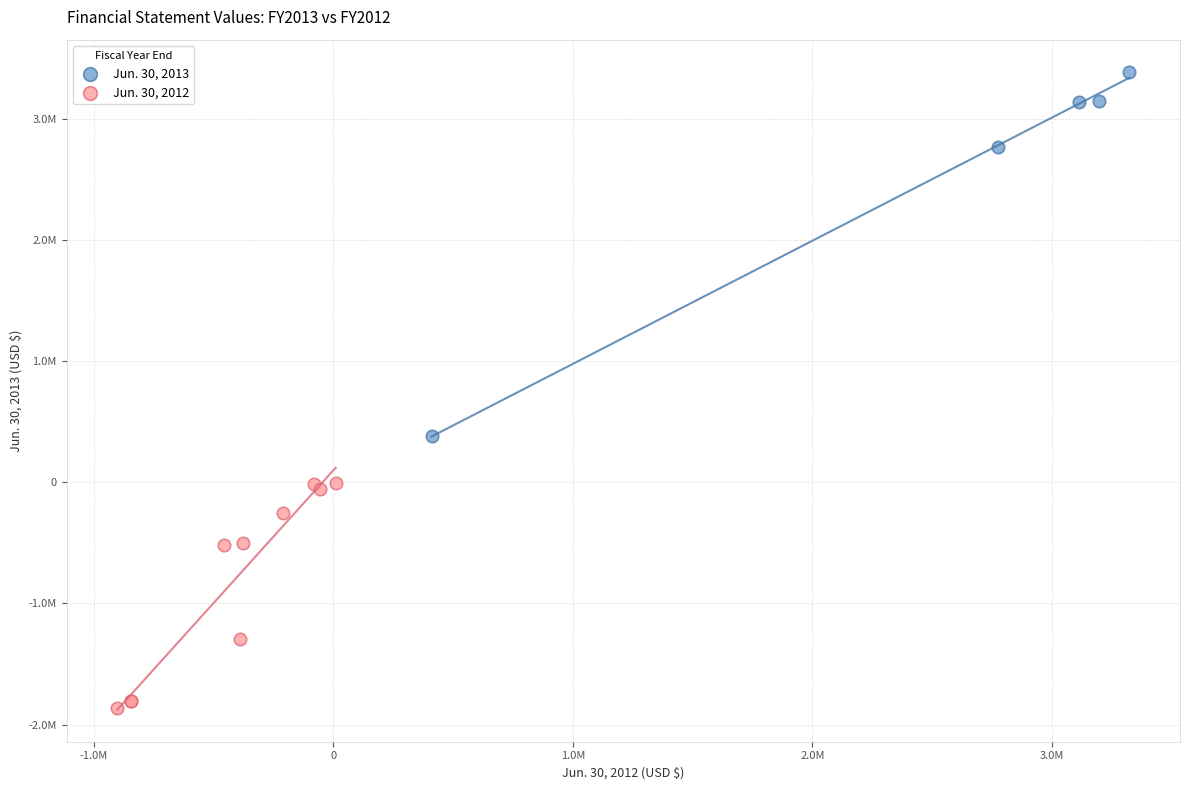

Which series contains the lowest Y value?

Jun. 30, 2012